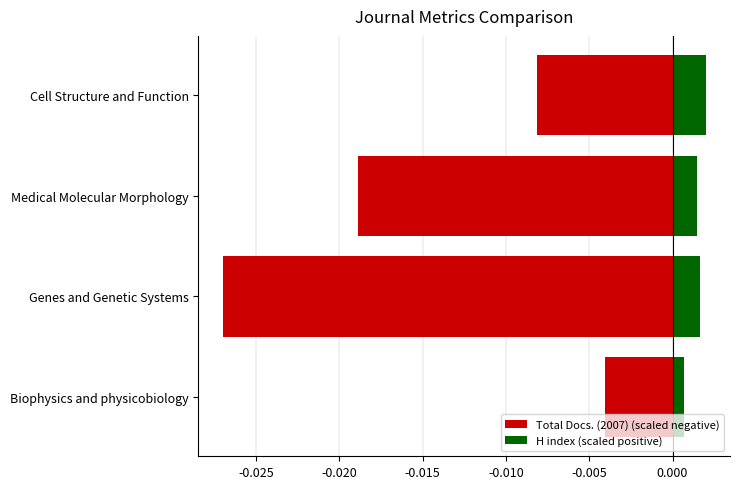

True or false: Total Docs. (2007) (scaled negative) has a value of -0.0 at Genes and Genetic Systems.

True